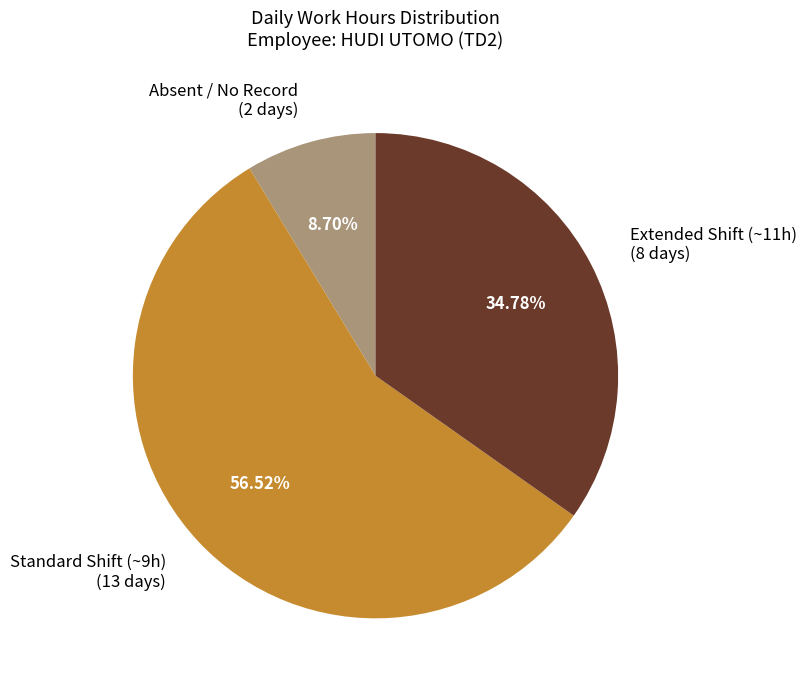

Which slice is the largest?

Standard Shift (~9h) (13 days)